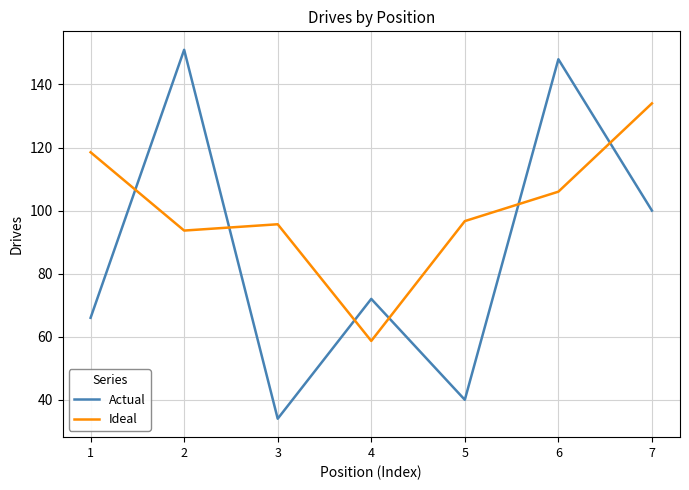

What is the difference between the maximum and second lowest values in the Ideal series?

40.3